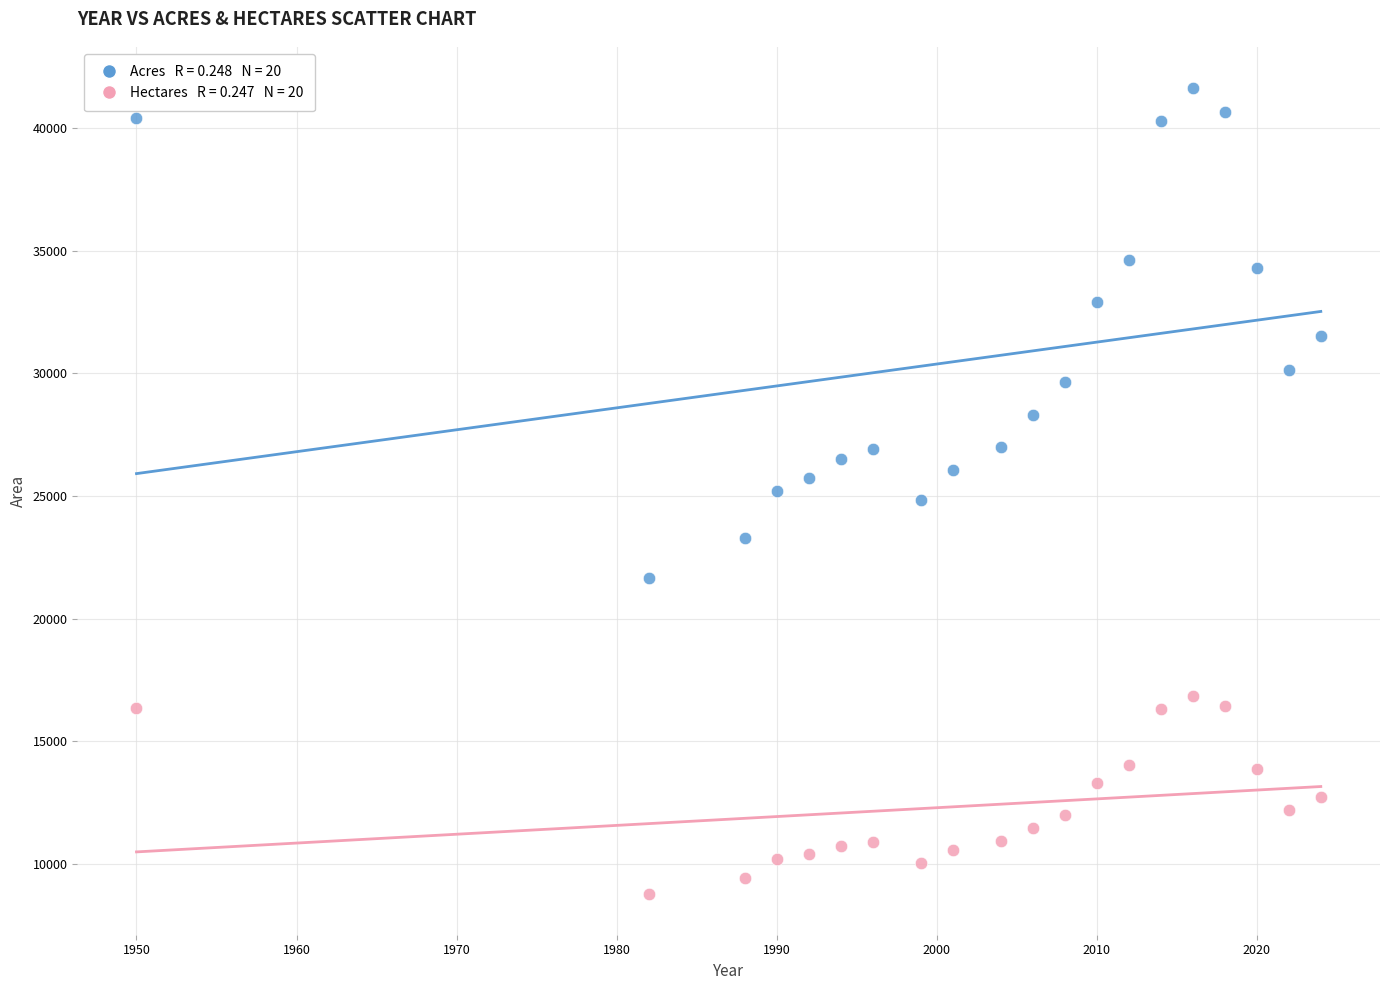

Across all data points, what is the range of Y values (max minus min)?

32893.7